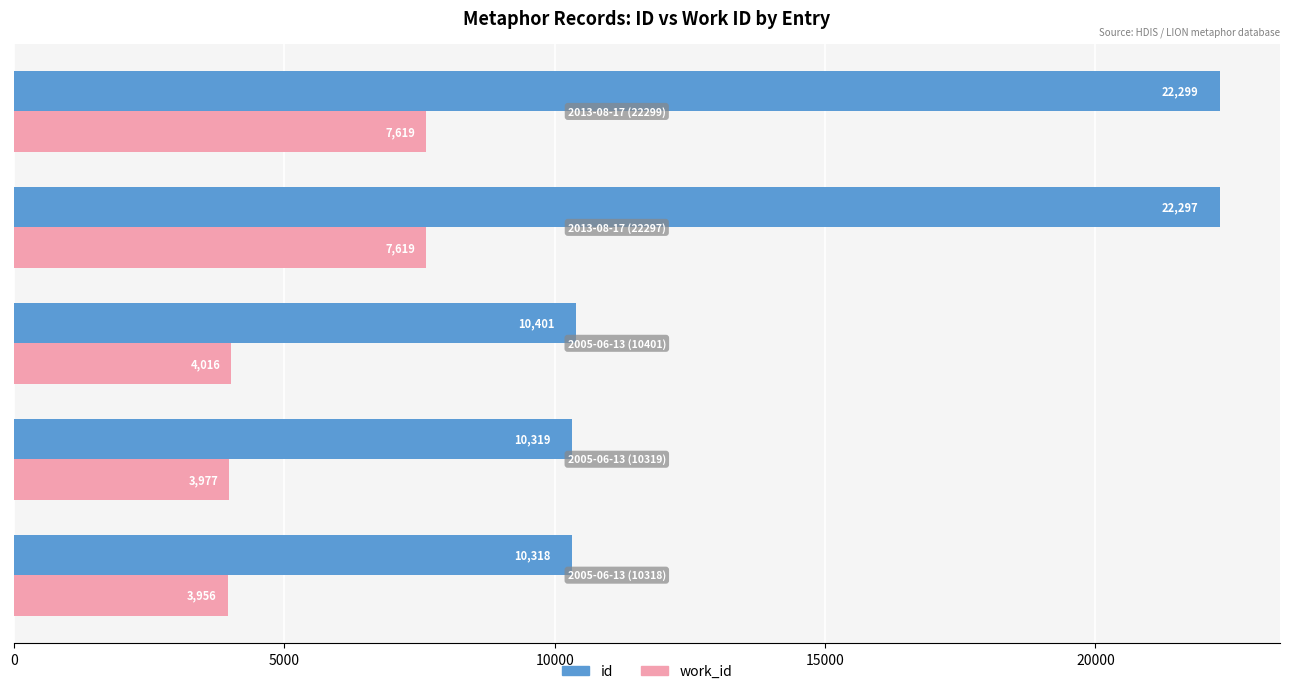

Rank the series by their maximum value, from highest to lowest.

id, work_id